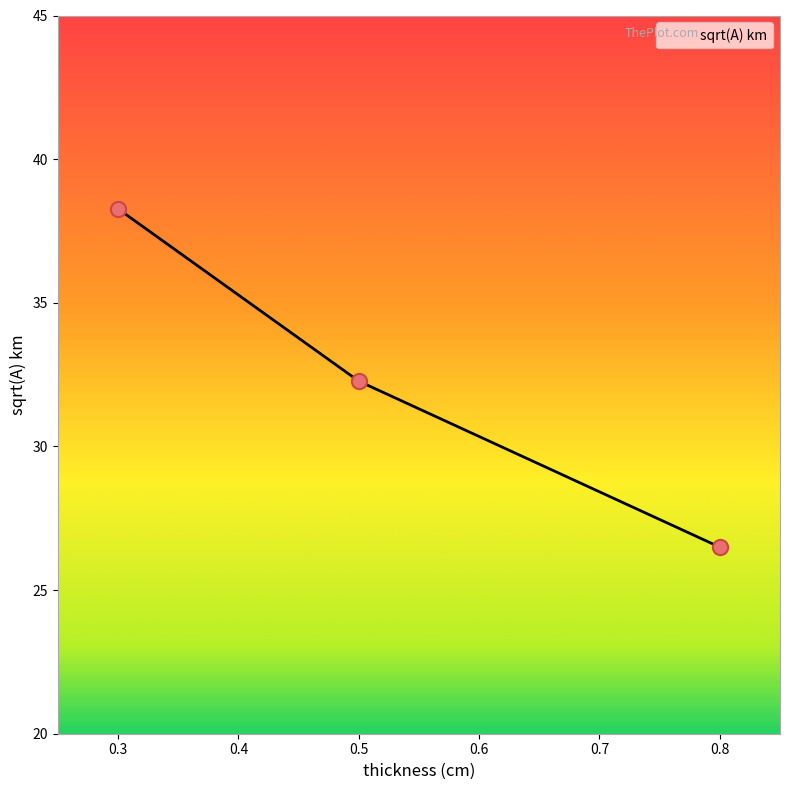

Which has a higher value, 0.3 or 0.8?

0.3